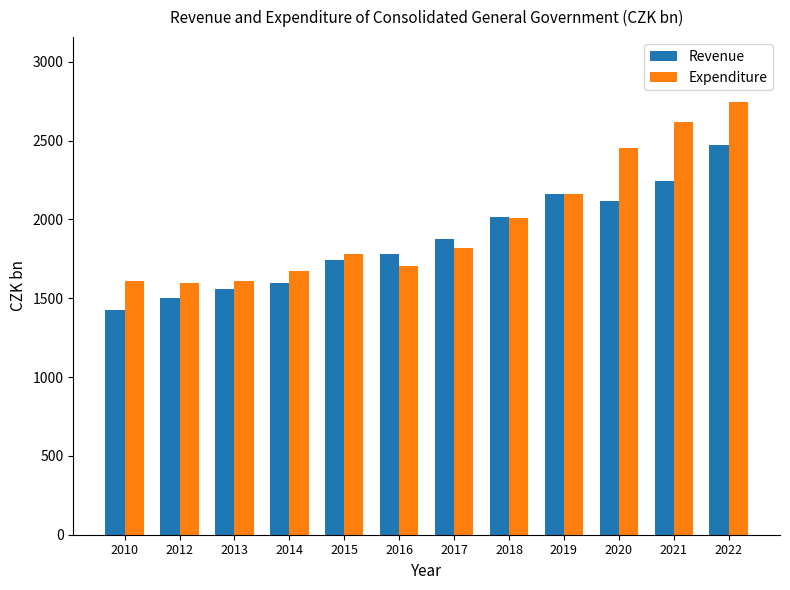

At how many categories does at least one series exceed 2649?

1